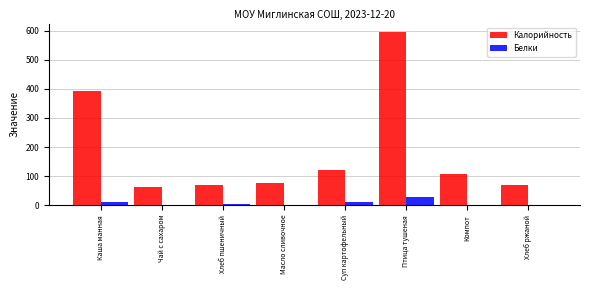

True or false: Калорийность has a value of 207.5 at Каша манная.

False